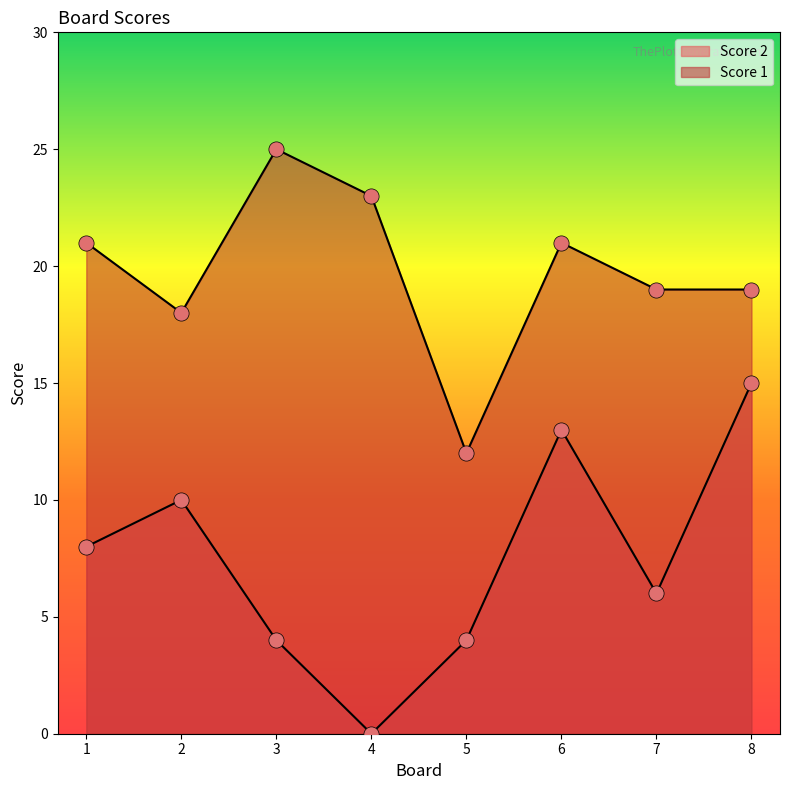

Is the value of Score 1 at 7 greater than the value of Score 2 at 7?

Yes